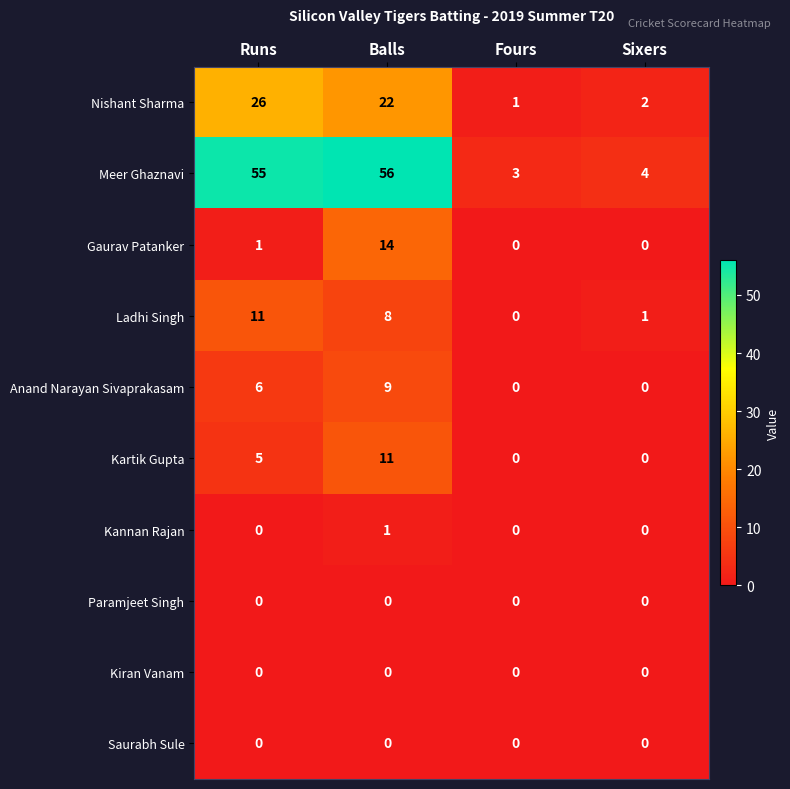

What is the maximum value shown in the chart?

56